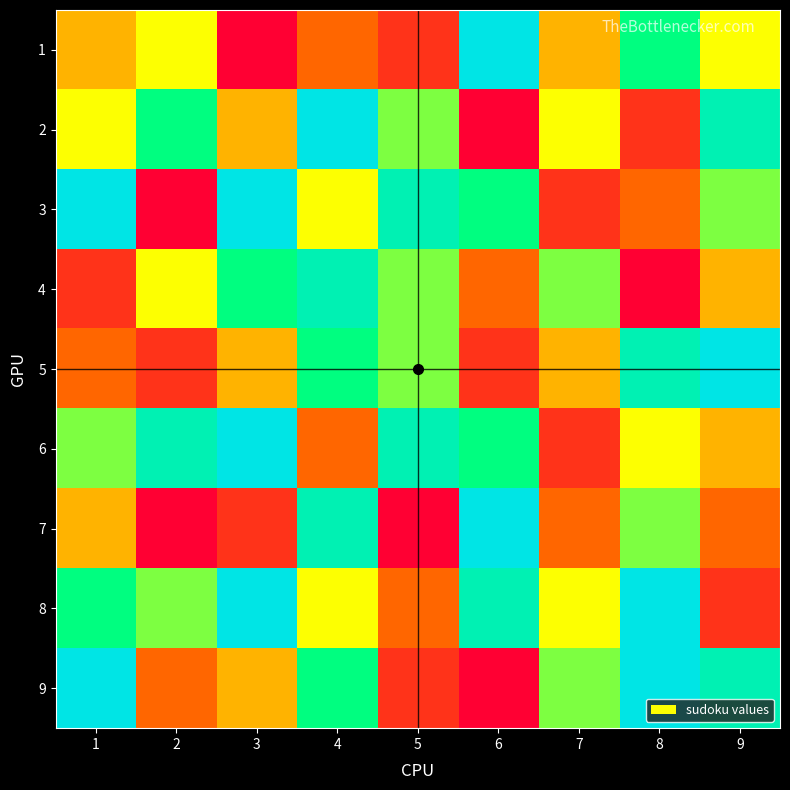

Reading right to left, transcribe all the data shown in this chart.

1: 9=5	8=7	7=4	6=9	5=2	4=3	3=1	2=5	1=4
2: 9=8	8=2	7=5	6=1	5=6	4=9	3=4	2=7	1=5
3: 9=6	8=3	7=2	6=7	5=8	4=5	3=9	2=1	1=9
4: 9=4	8=1	7=6	6=3	5=6	4=8	3=7	2=5	1=2
5: 9=9	8=8	7=4	6=2	5=6	4=7	3=4	2=2	1=3
6: 9=4	8=5	7=2	6=7	5=8	4=3	3=9	2=8	1=6
7: 9=3	8=6	7=3	6=9	5=1	4=8	3=2	2=1	1=4
8: 9=2	8=9	7=5	6=8	5=3	4=5	3=9	2=6	1=7
9: 9=8	8=9	7=6	6=1	5=2	4=7	3=4	2=3	1=9